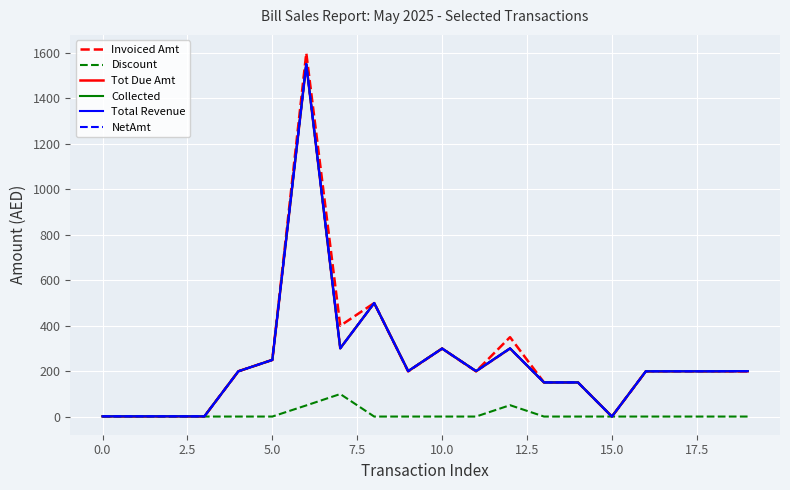

Does the chart display data point markers on the line(s)?

No